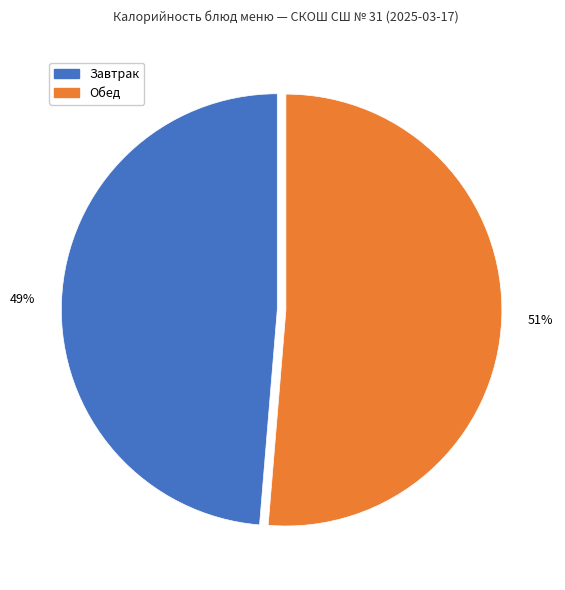

To the nearest percent, what is the average slice percentage?

50%